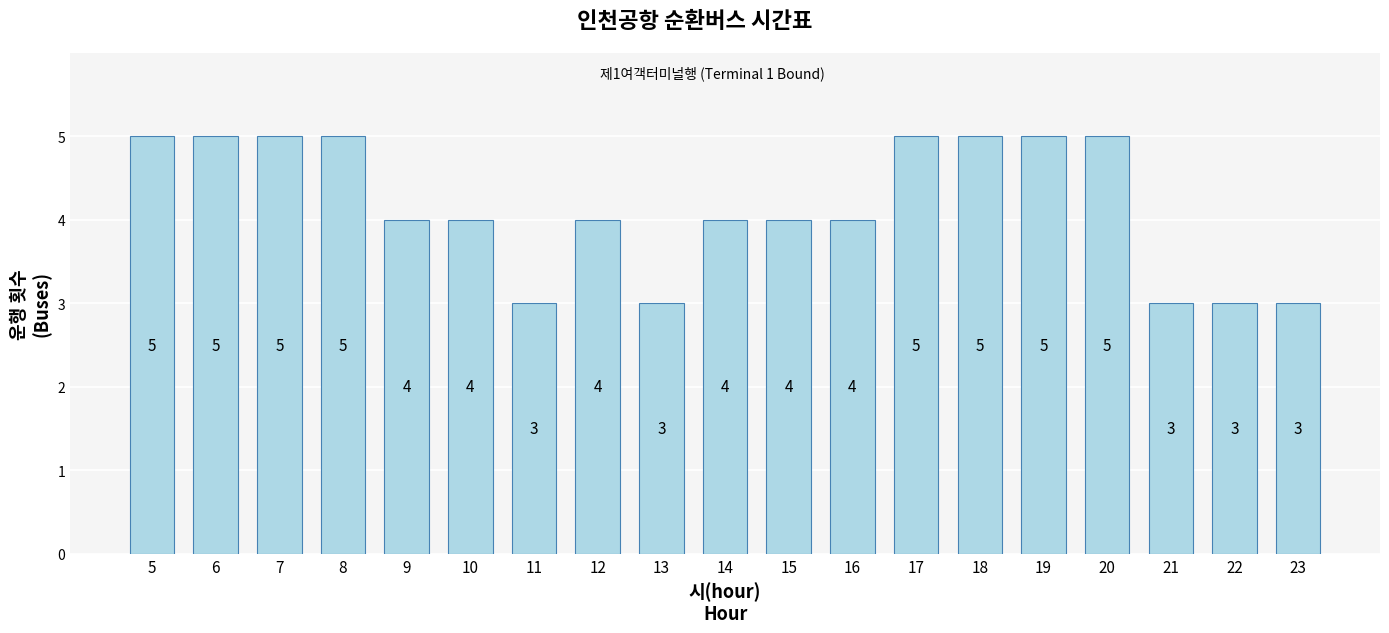

What is the value of the 7th bar from the left?

3